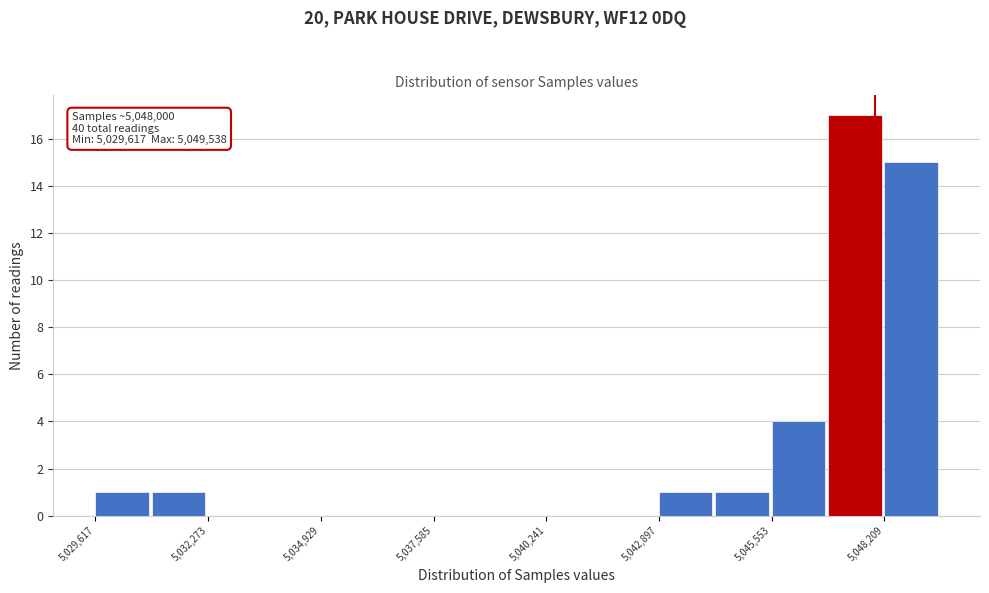

Read against the x-axis, roughly where is the centre of the tallest bar?

5047500